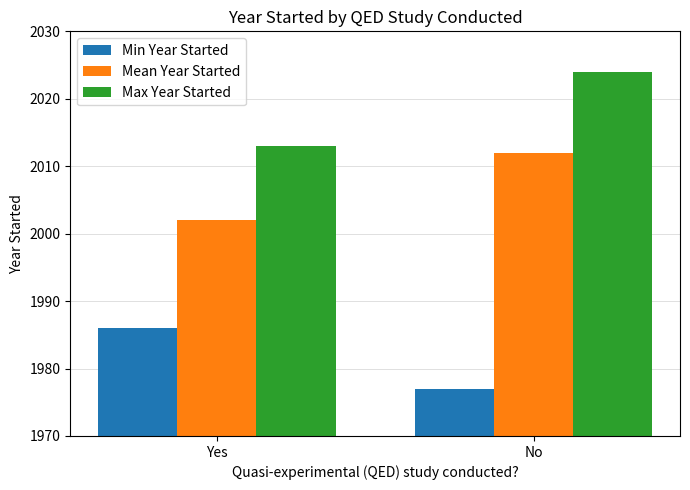

What is the difference between the maximum and minimum values in the Max Year Started series?

11